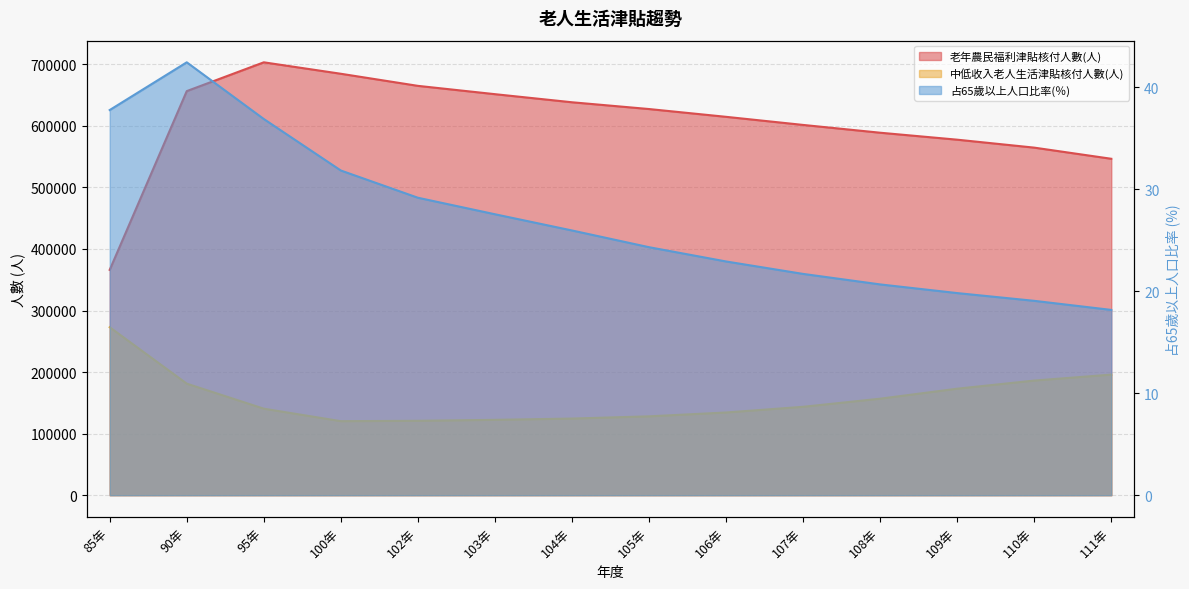

True or false: 老年農民福利津貼核付人數(人) has a value of 366059.0 at 85年.

True